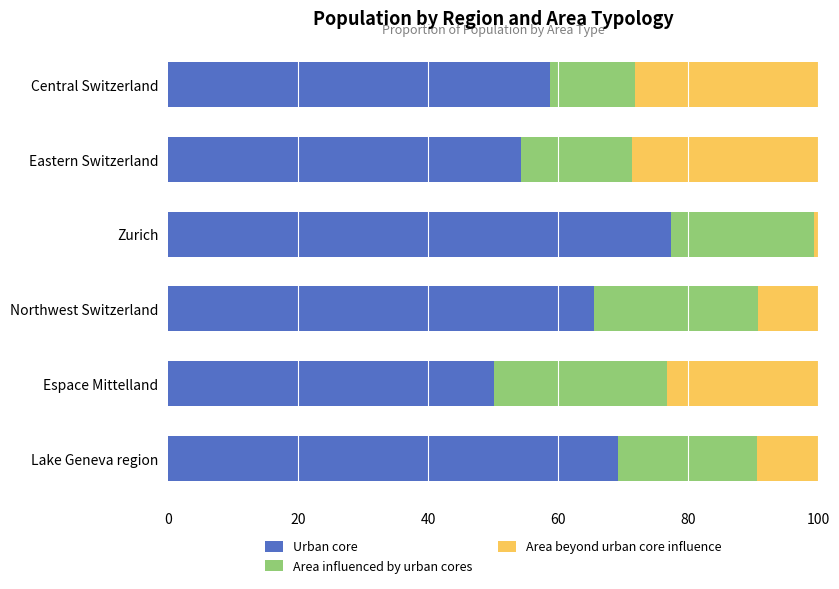

Which category has the lowest value in the Urban core series?

Espace Mittelland